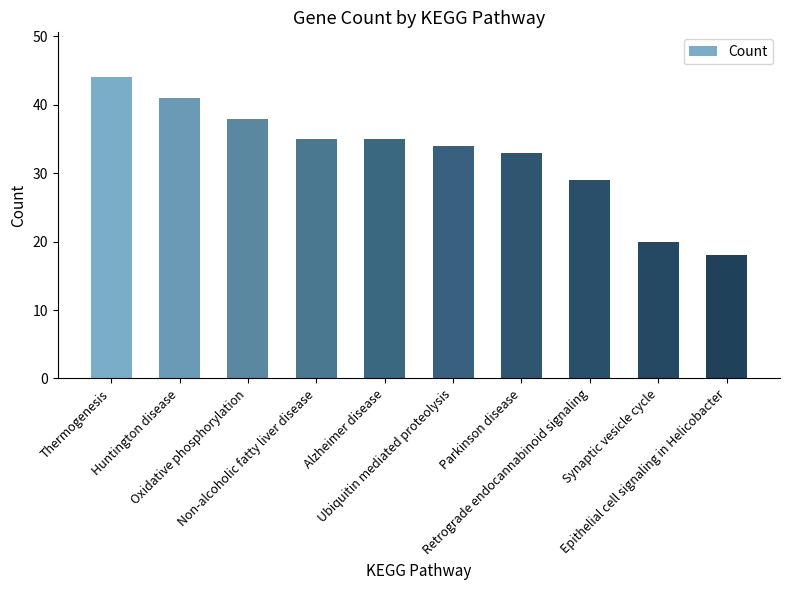

The value at Synaptic vesicle cycle is 20. True or false?

True